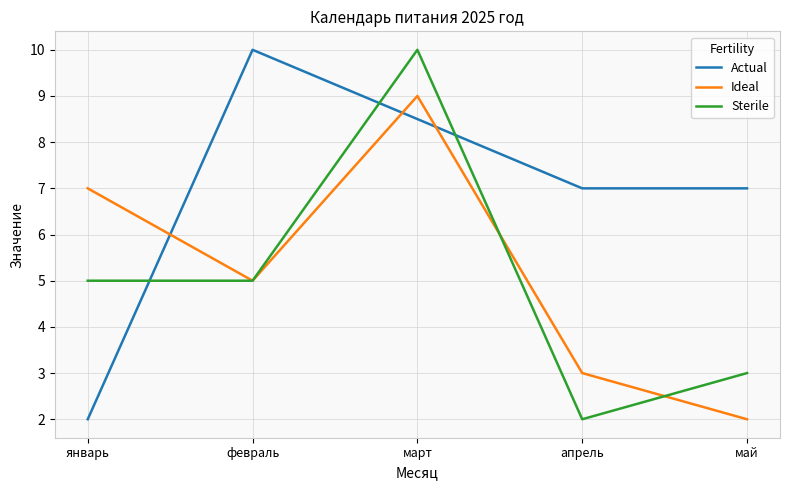

What is the smallest value displayed?

2.0